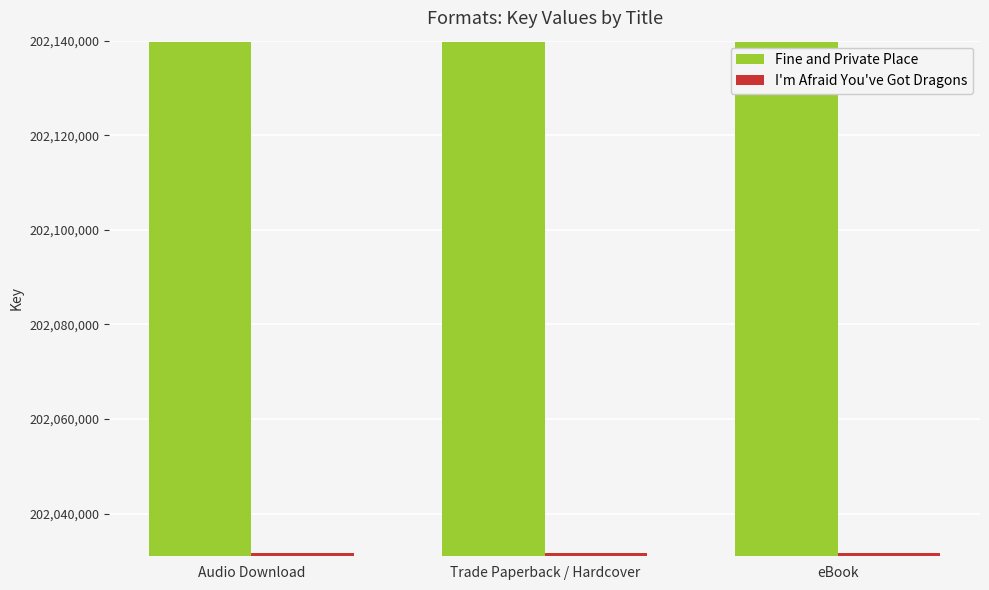

What is the highest value of the I'm Afraid You've Got Dragons series?

202031720